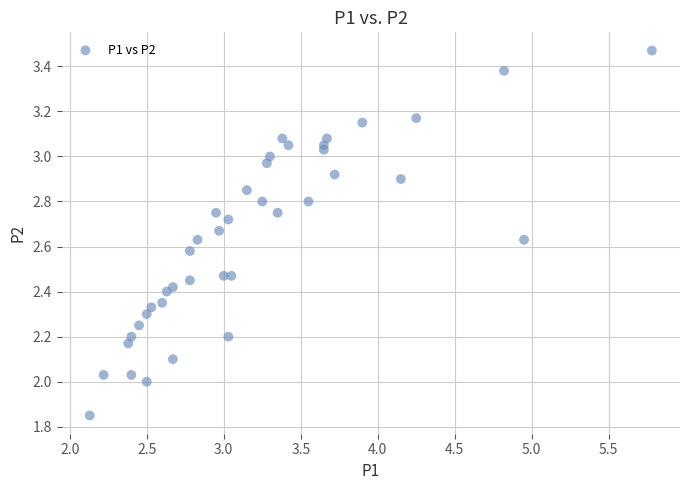

What is the range of X values (max minus min)?

3.7